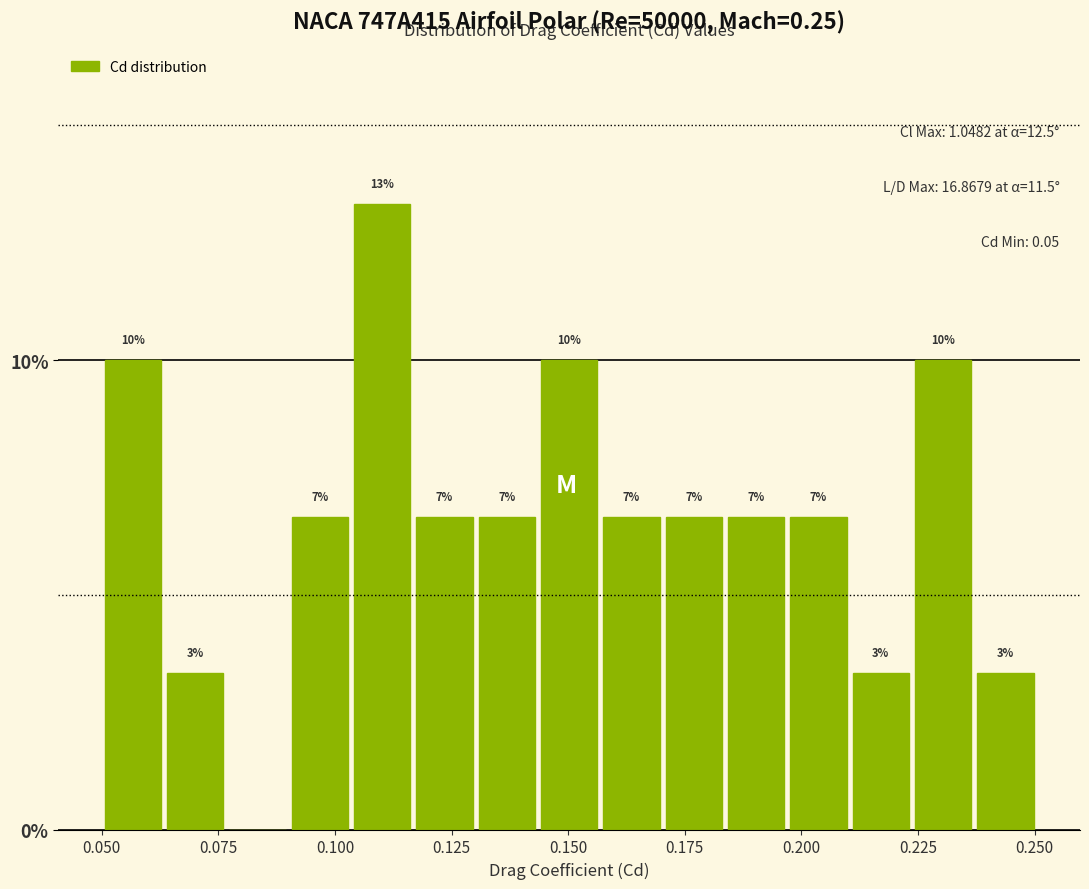

Around what value on the x-axis is the tallest bar? Give the approximate position of its centre, as read against the axis.

0.110